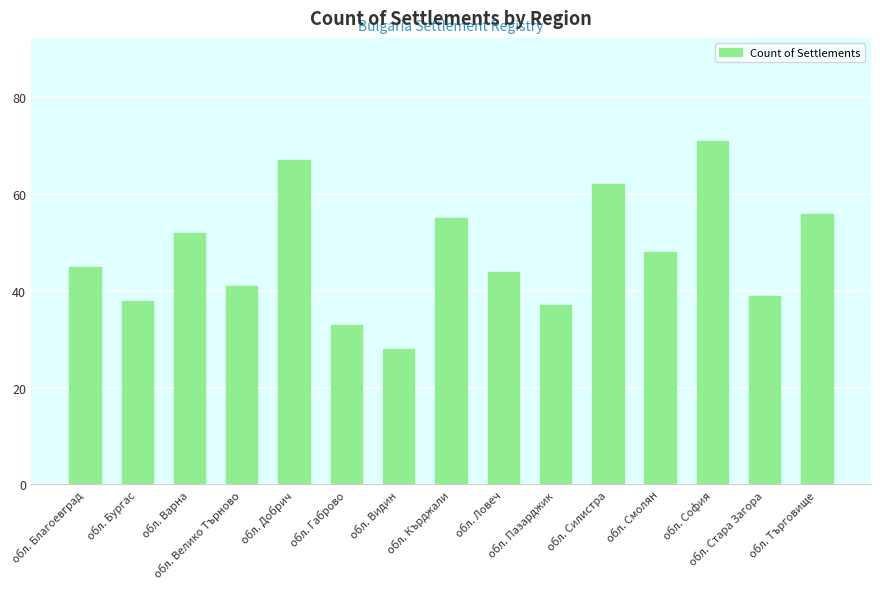

Rank the categories by value from highest to lowest.

обл. София, обл. Добрич, обл. Силистра, обл. Търговище, обл. Кърджали, обл. Варна, обл. Смолян, обл. Благоевград, обл. Ловеч, обл. Велико Търново, обл. Стара Загора, обл. Бургас, обл. Пазарджик, обл. Габрово, обл. Видин